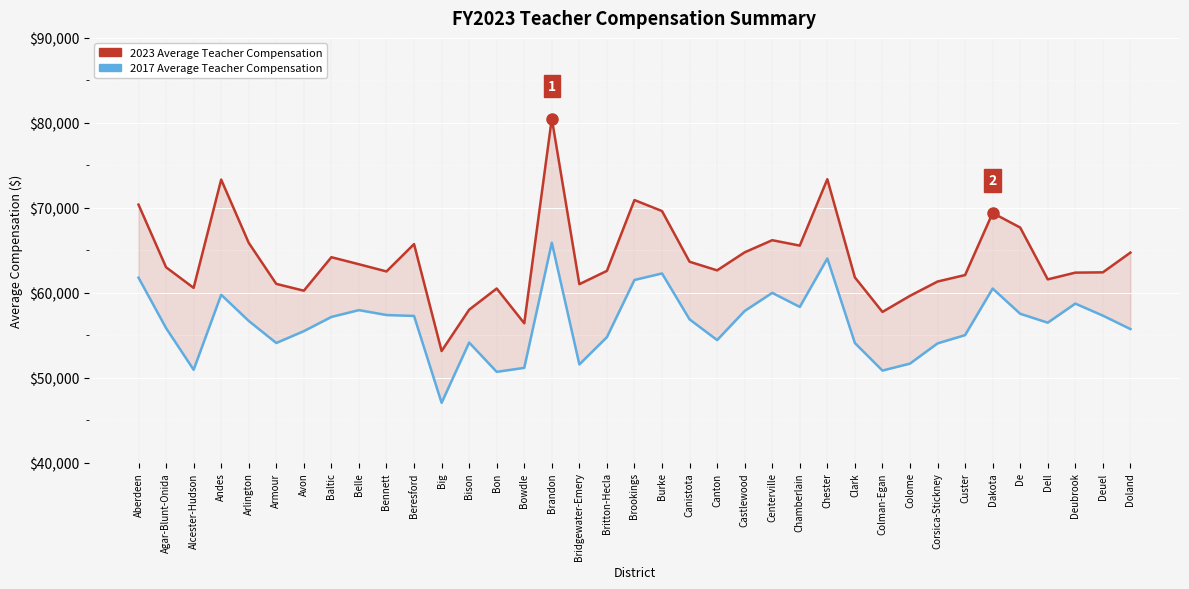

What is the value of the 2023 Average Teacher Compensation point at the 11th from the left?

65724